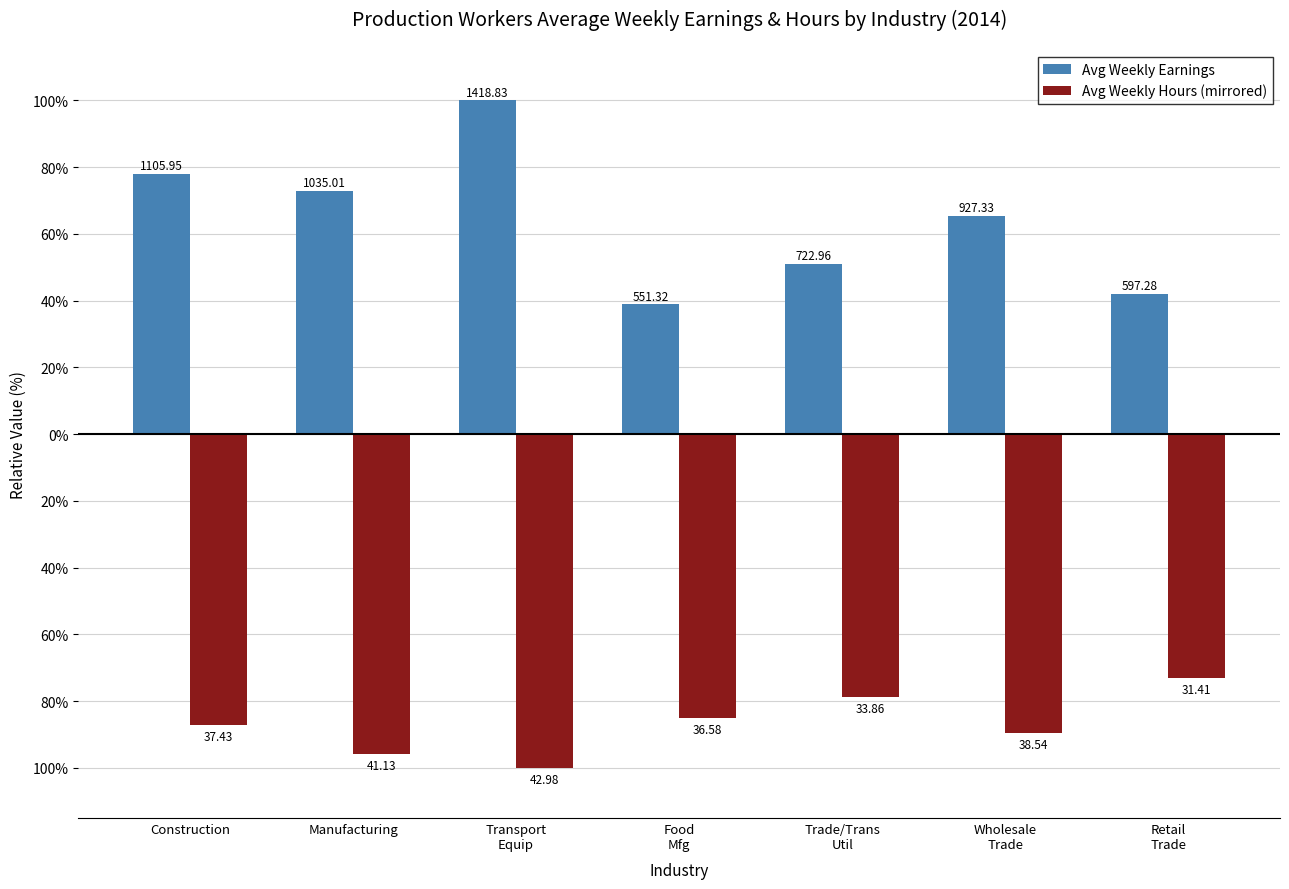

Are the bars horizontal?

No